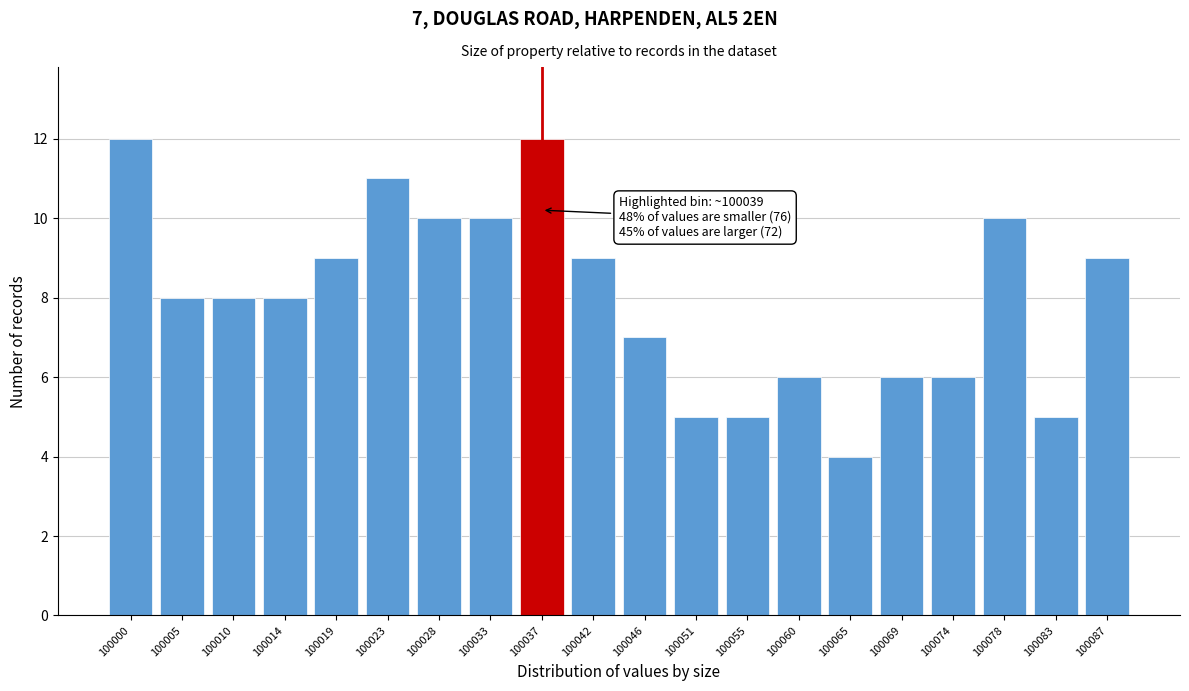

Reading right to left, list all the values displayed in this chart.

9	5	10	6	6	4	6	5	5	7	9	12	10	10	11	9	8	8	8	12